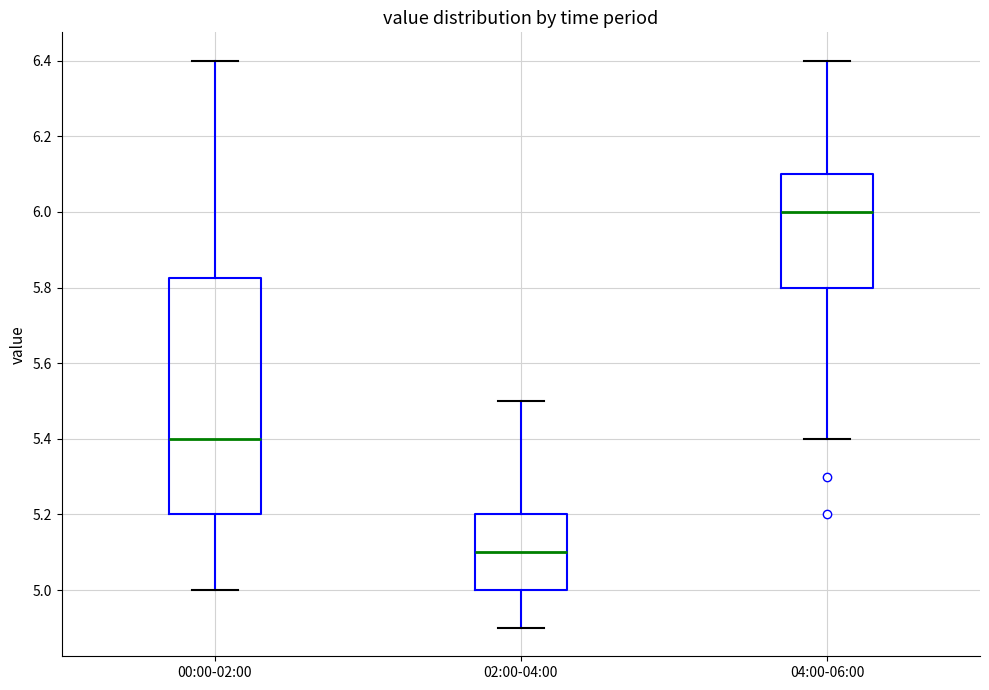

Where does the lower whisker of the box for 00:00-02:00 end on the y-axis? The values are not printed on the chart, so give them approximately, as read against the axis.

5.00